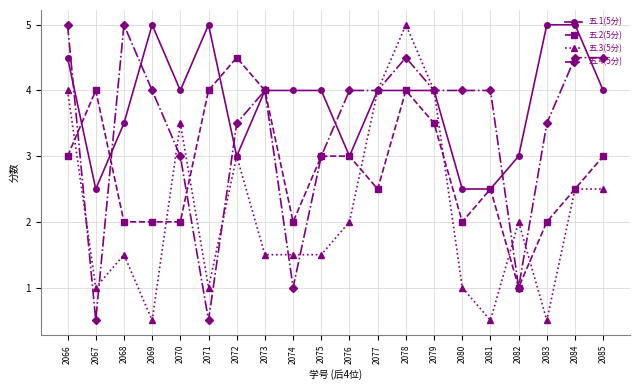

What is the value of the 五.3(5分) point at the 8th from the left?

1.5